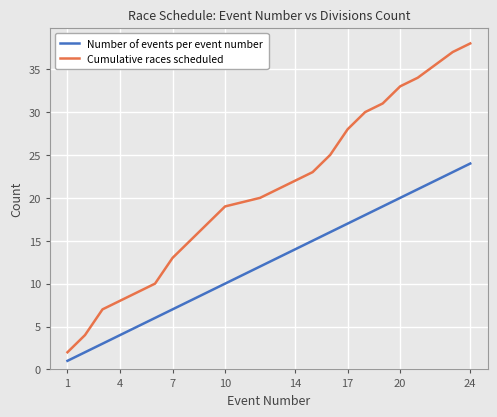

Rank the series by their maximum value, from highest to lowest.

Cumulative races scheduled, Number of events per event number